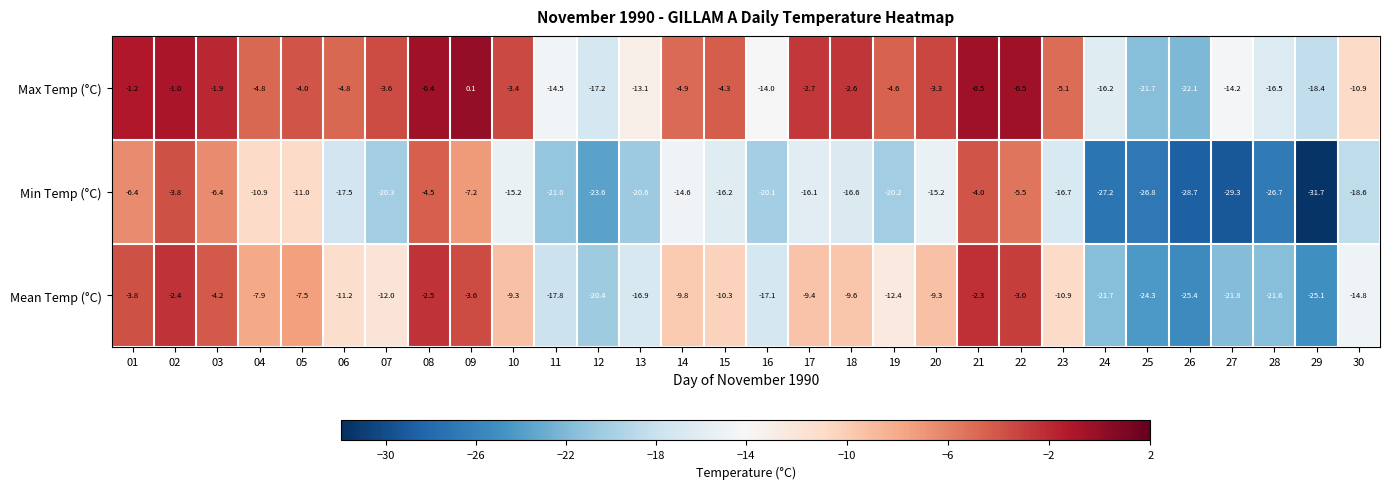

At which label is Max Temp (°C) closest to -11?

30